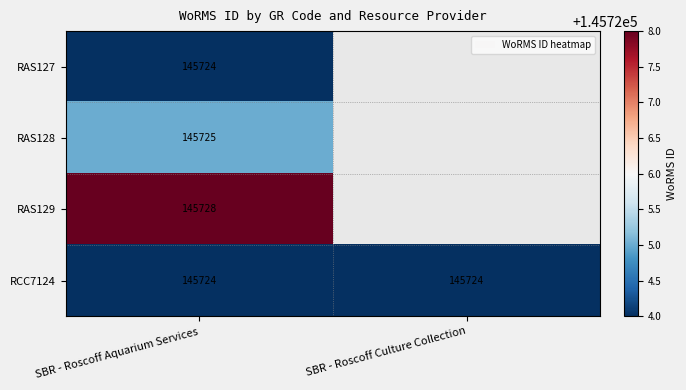

Is the value of RAS129 at SBR - Roscoff Aquarium Services greater than the value of RAS128 at SBR - Roscoff Aquarium Services?

Yes